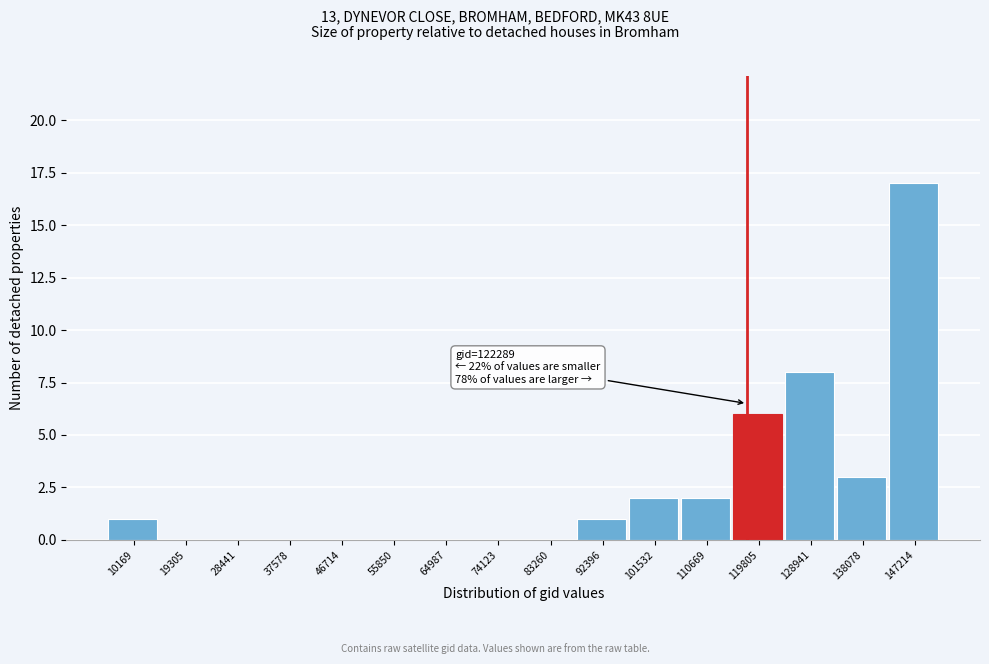

Reading left to right, list all the values displayed in this chart.

10169=1	19305=0	28441=0	37578=0	46714=0	55850=0	64987=0	74123=0	83260=0	92396=1	101532=2	110669=2	119805=6	128941=8	138078=3	147214=17